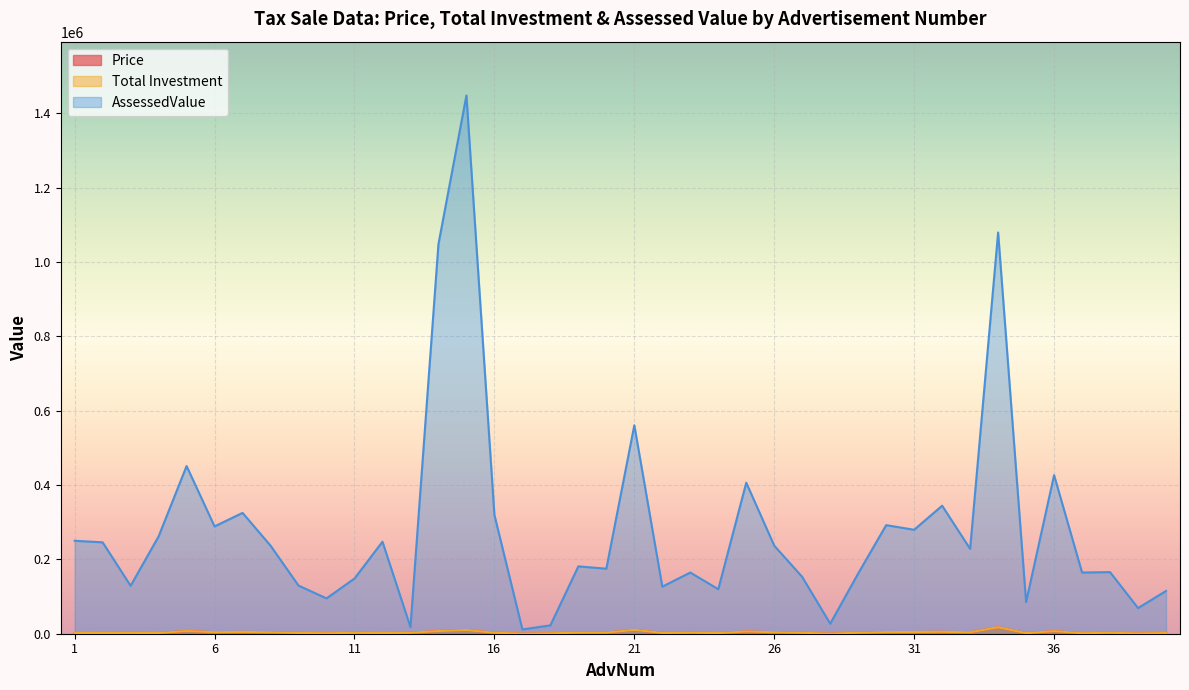

Between 13 and 27, which series saw the biggest shift?

AssessedValue